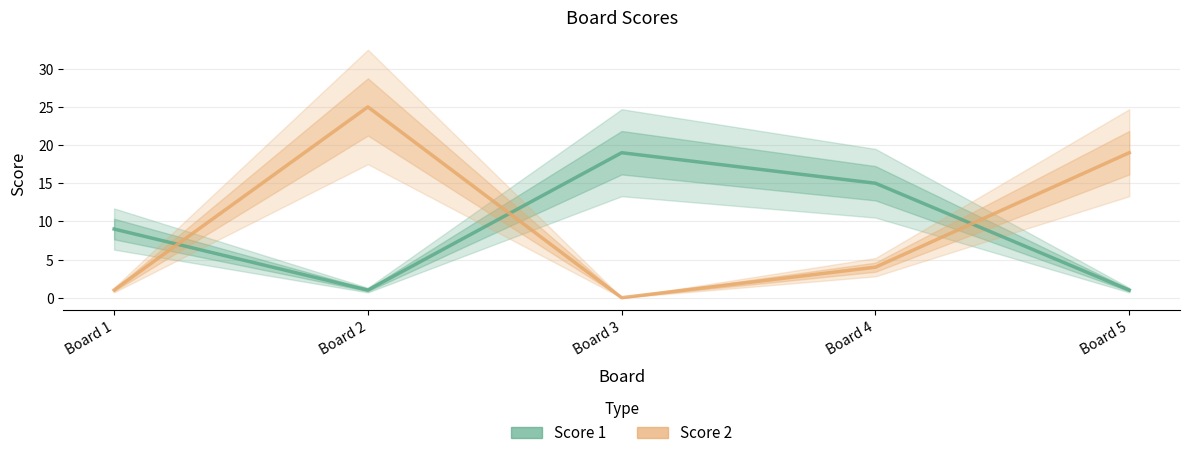

The Score 1 series shows 31 at Board 3. True or false?

False